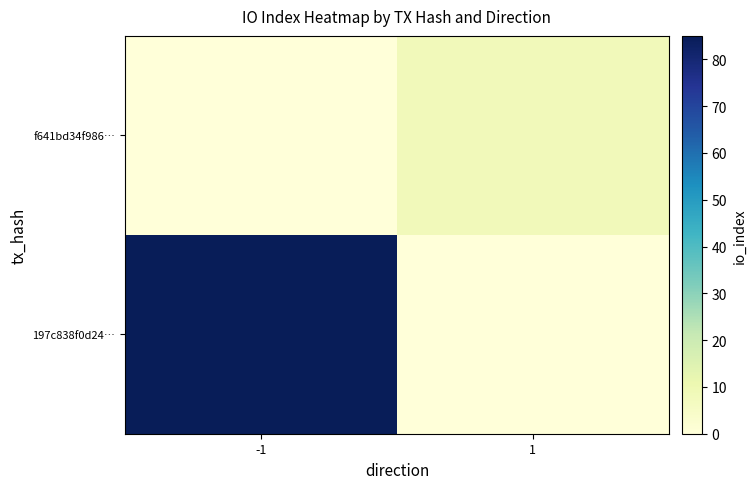

Which category has the lowest value across all series?

1